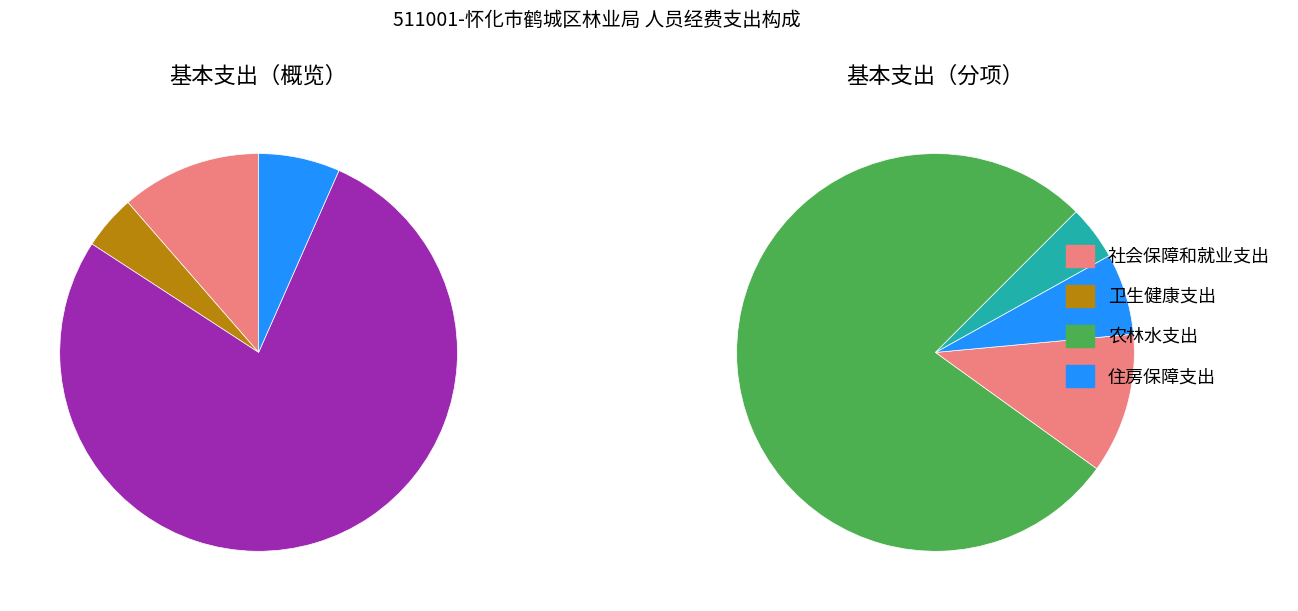

To the nearest percent, what is the difference between the 社会保障和就业支出 and 农林水支出 slice percentages?

66%